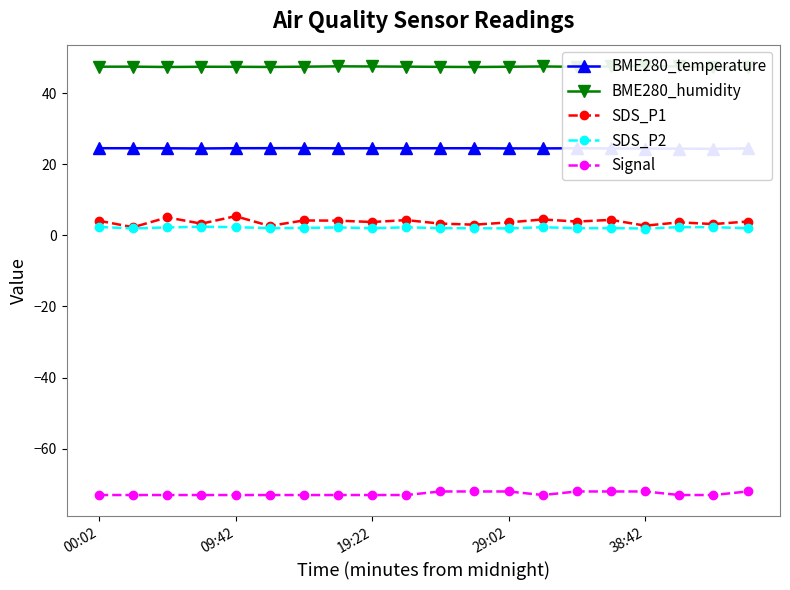

What is the sum of all Signal values?

-1453.0